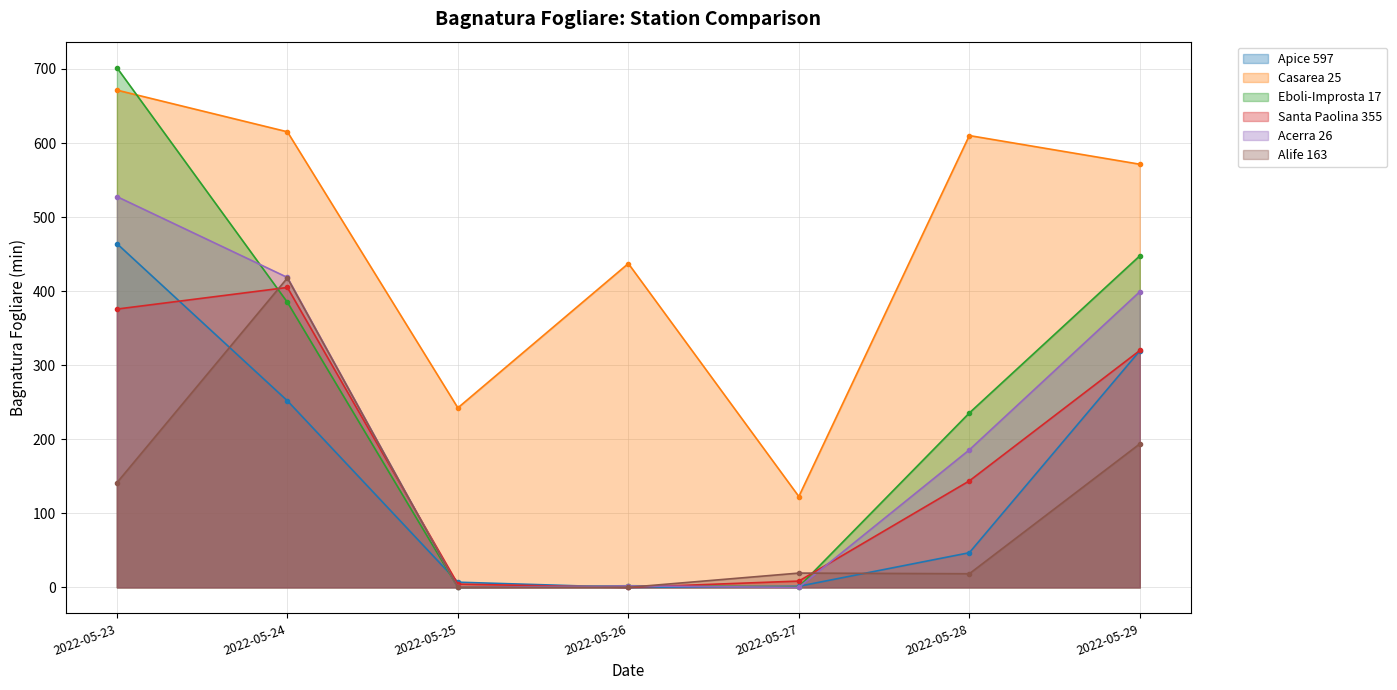

Rank the series at 2022-05-27 from lowest to highest value.

Acerra 26, Eboli-Improsta 17, Apice 597, Santa Paolina 355, Alife 163, Casarea 25